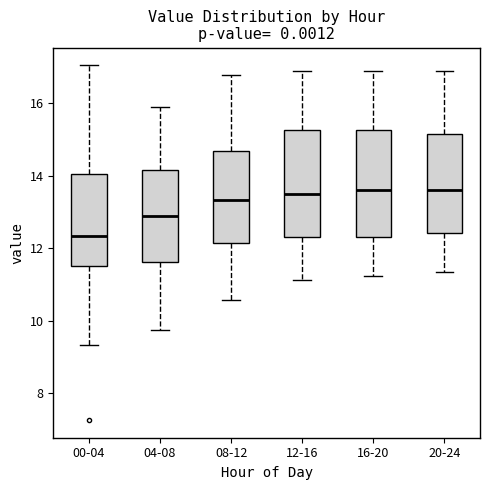

Where is the upper edge of the box for 20-24 on the y-axis? The values are not printed on the chart, so give them approximately, as read against the axis.

15.2